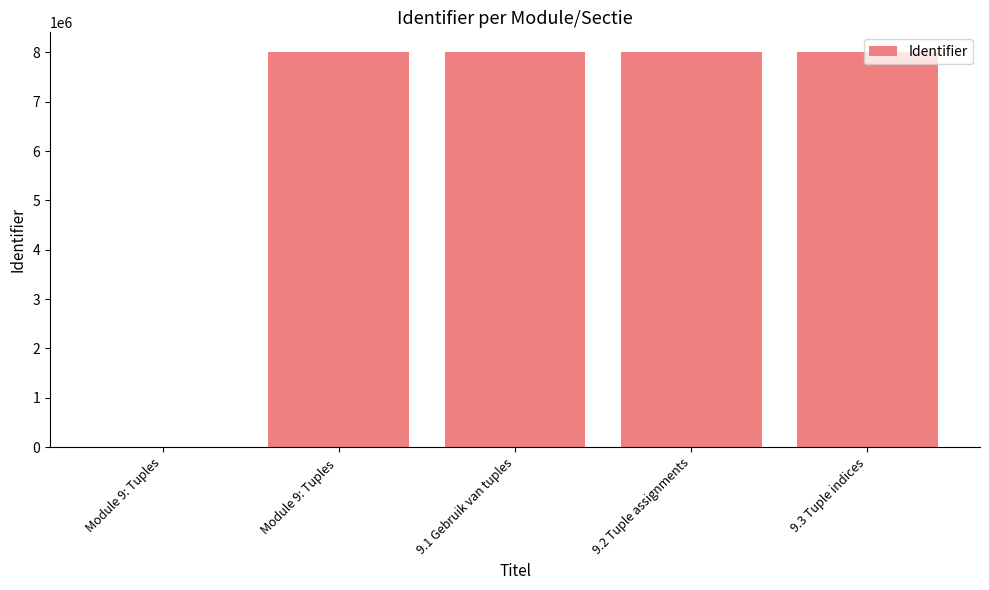

What is the sum of all values?

32033308